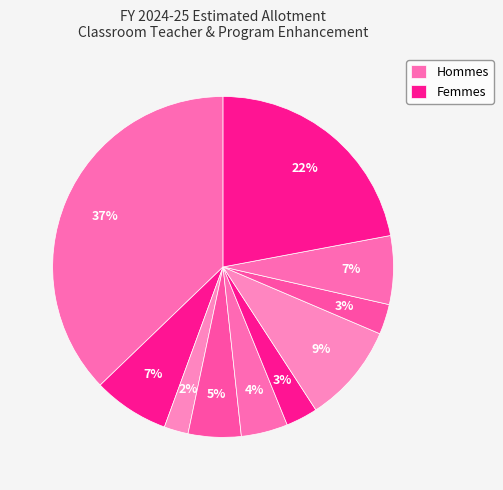

Count the number of slices in the pie.

10